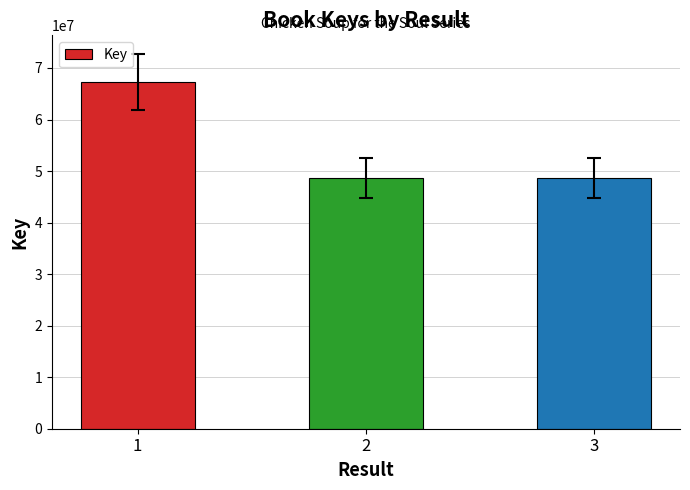

What is the ratio of the value at 1 to the value at 2?

1.4